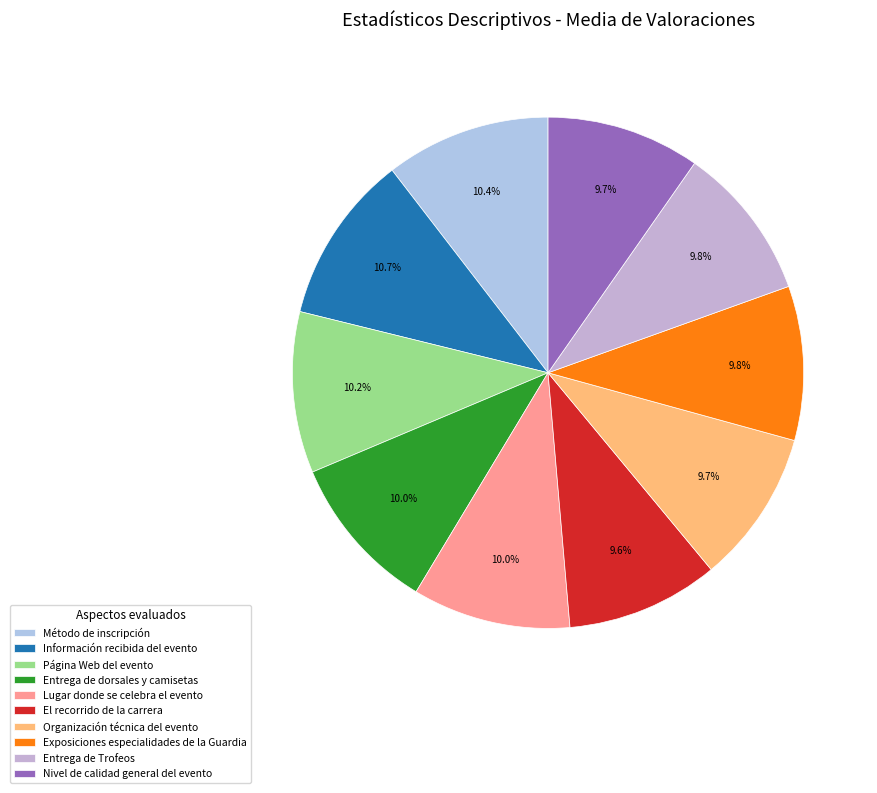

Rank the categories by value from lowest to highest.

El recorrido de la carrera, Organización técnica del evento, Nivel de calidad general del evento, Exposiciones especialidades de la Guardia, Entrega de Trofeos, Lugar donde se celebra el evento, Entrega de dorsales y camisetas, Página Web del evento, Método de inscripción, Información recibida del evento